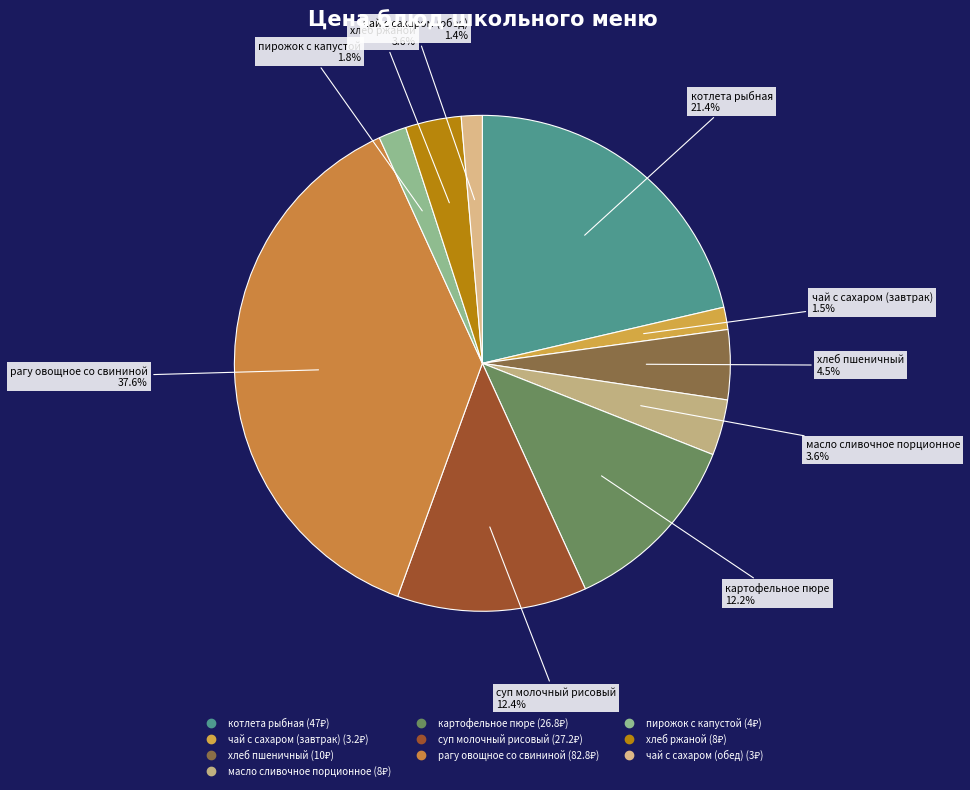

What portion of the pie excludes рагу овощное со свининой?

62.4%